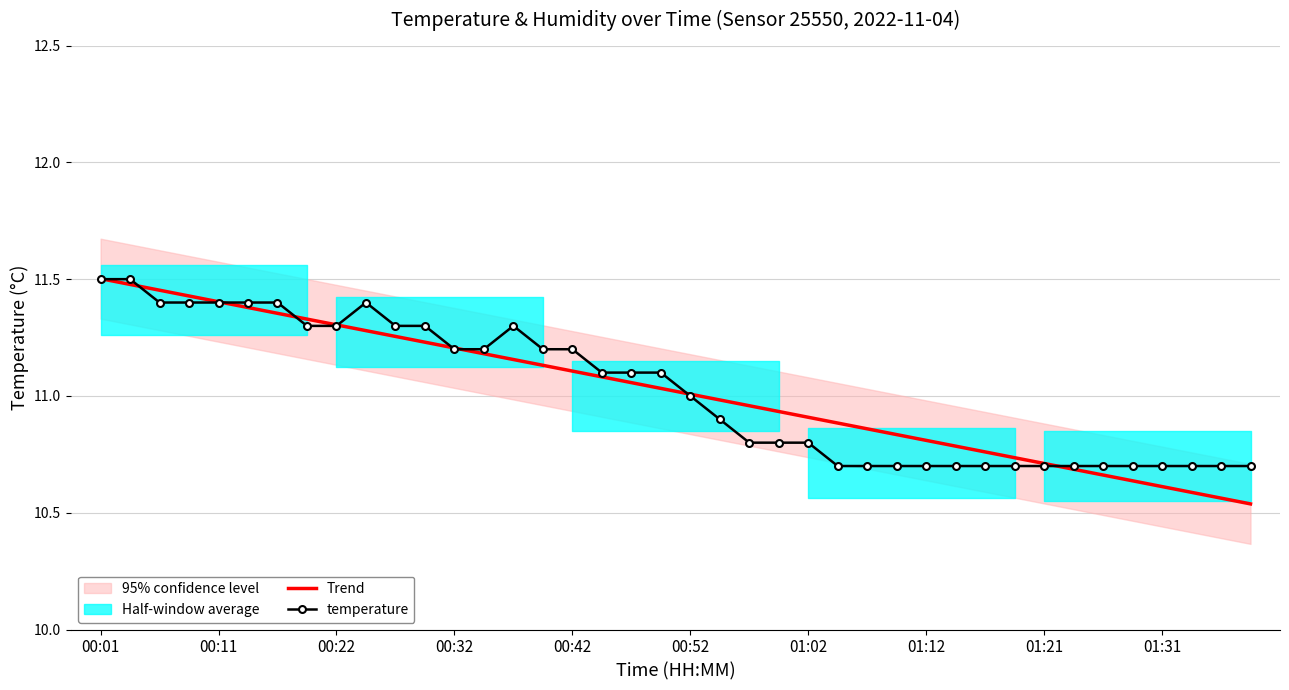

Where does the temperature series first go above 11?

00:01